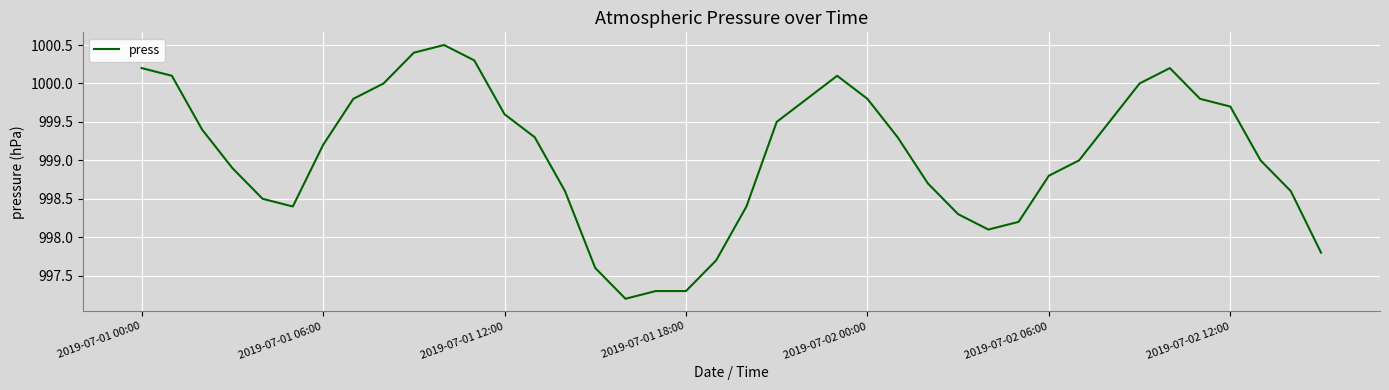

What is the difference between the maximum and minimum values?

3.3